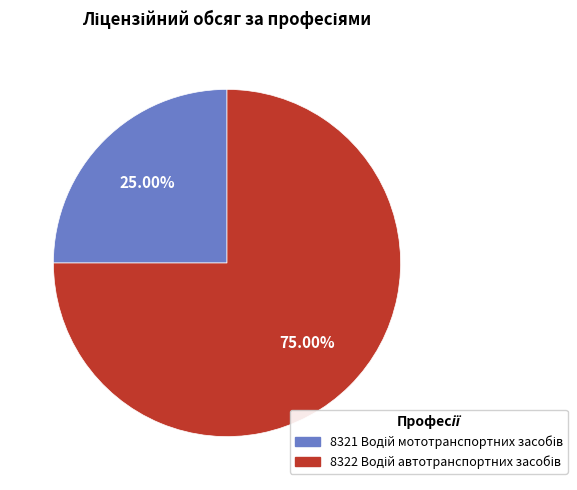

How many slices are in this pie chart?

2